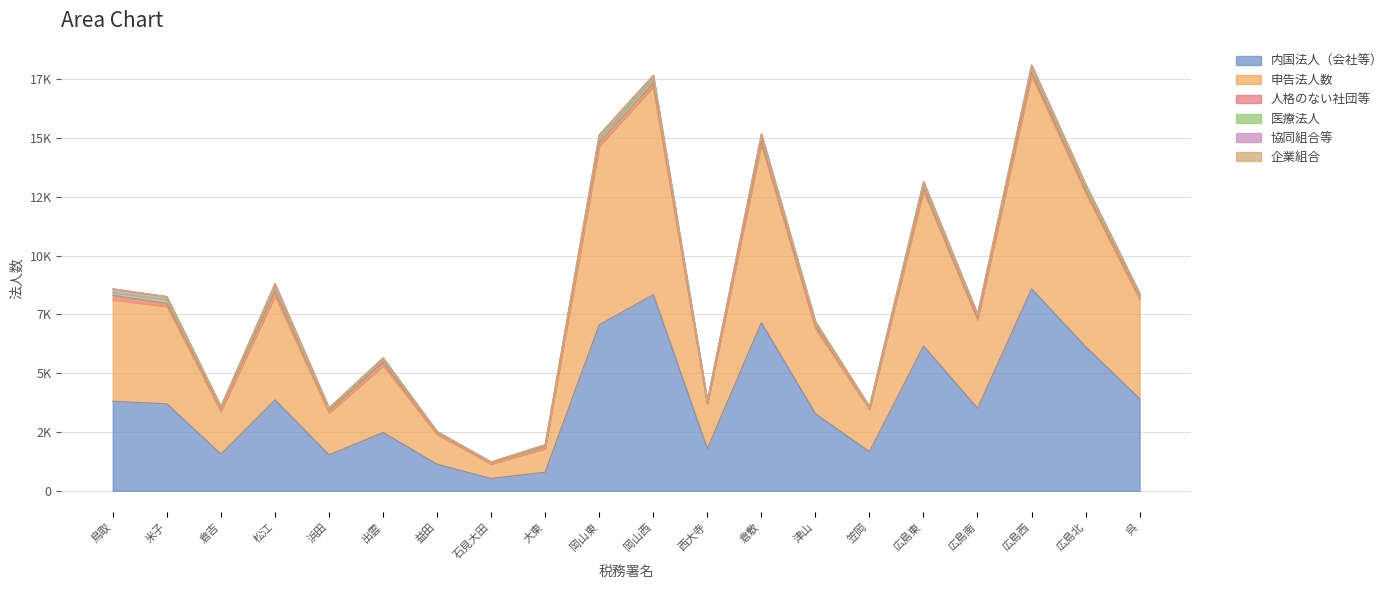

True or false: 企業組合 and 内国法人（会社等） cross at least once.

False